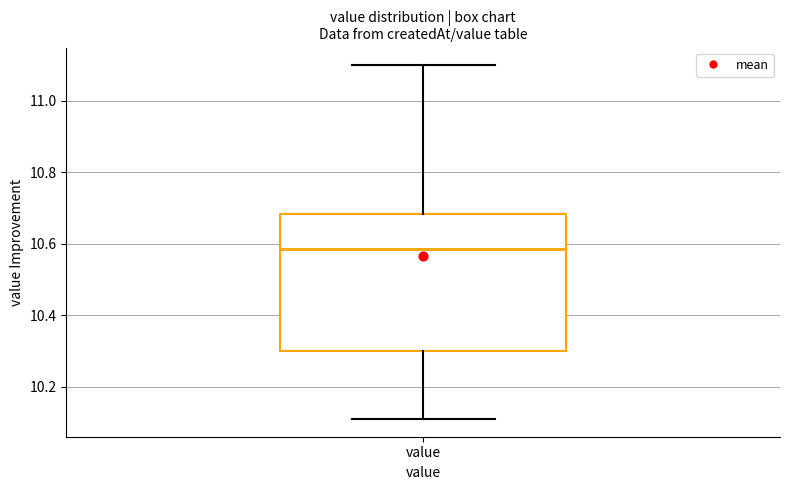

Where is the lower edge of the box for value on the y-axis? The values are not printed on the chart, so give them approximately, as read against the axis.

10.30